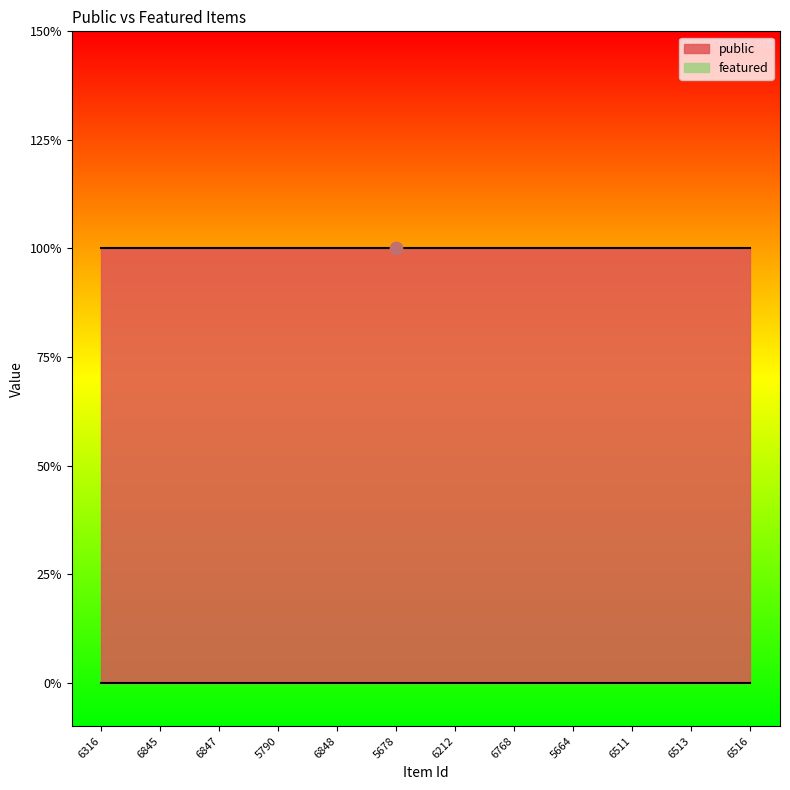

Is the value of featured at 6847 greater than the value of public at 5664?

No